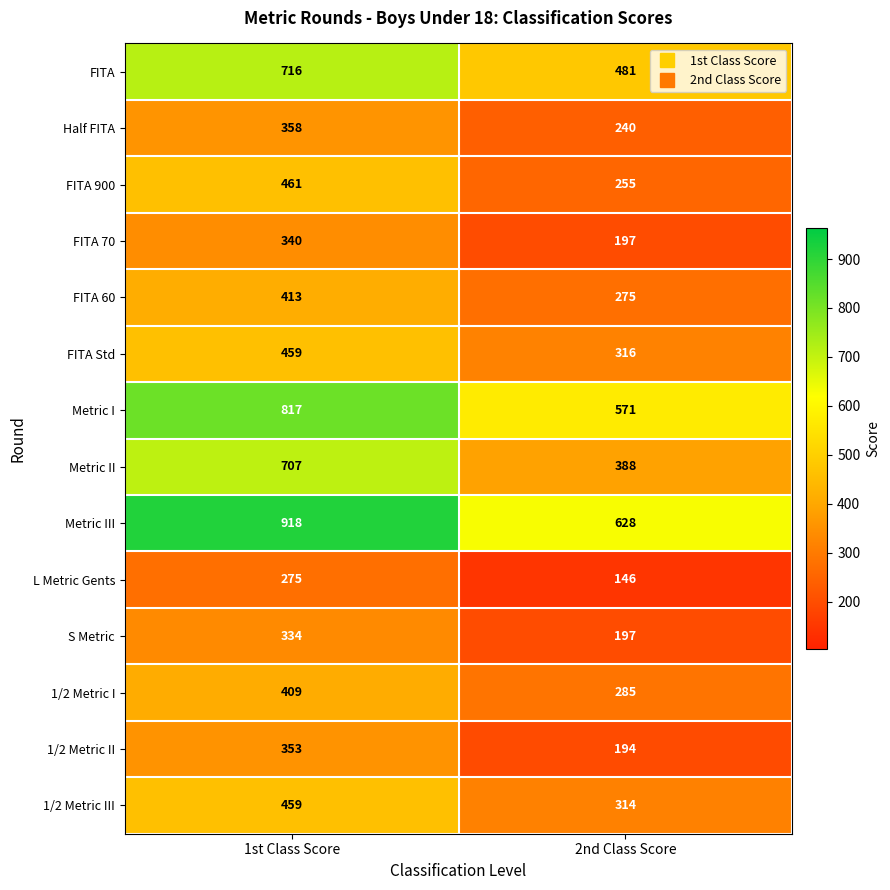

At which category is the sum across all series the highest?

1st Class Score